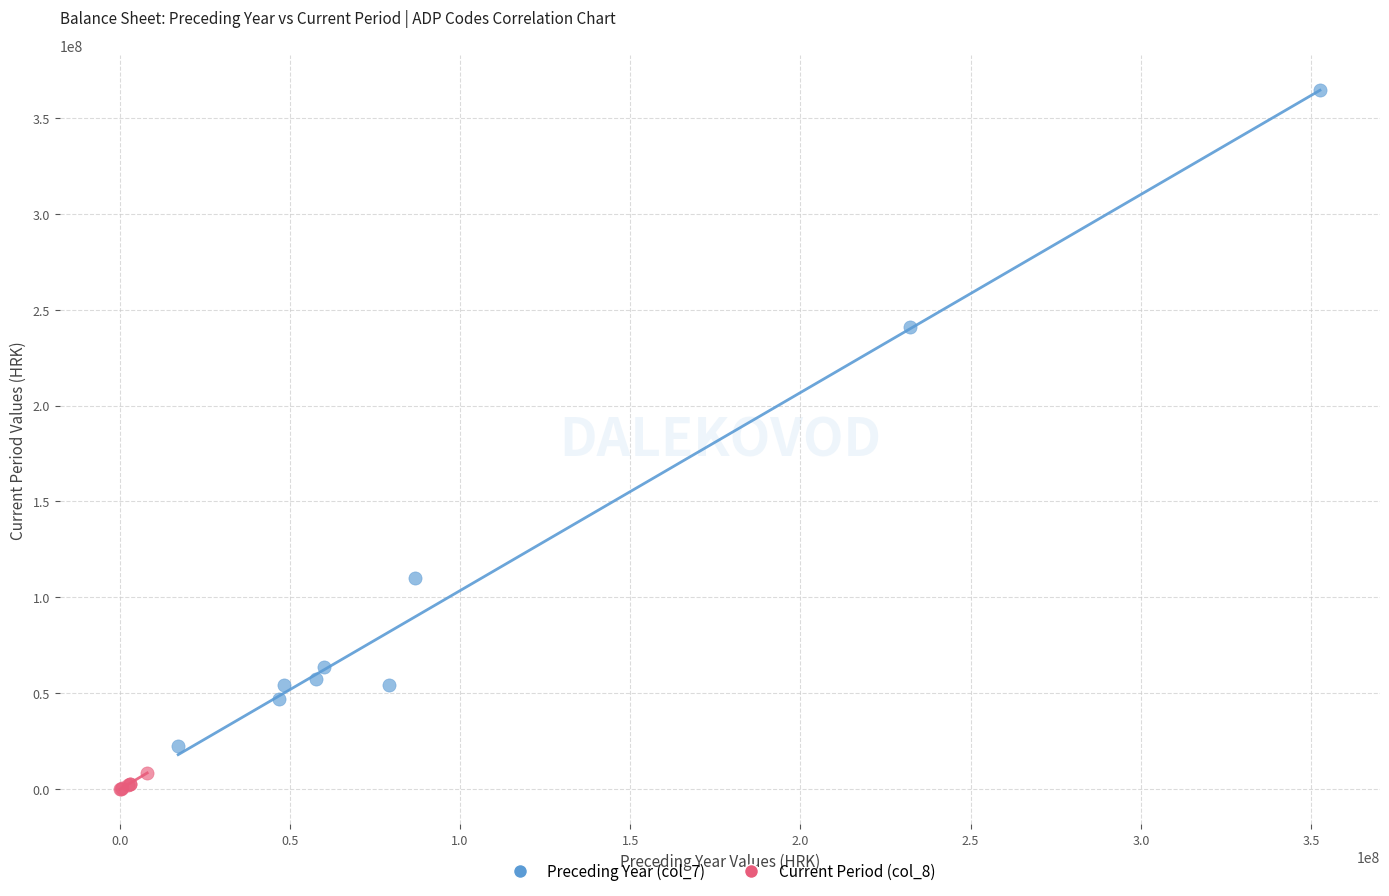

Which series contains the highest Y value?

Preceding Year (col_7)